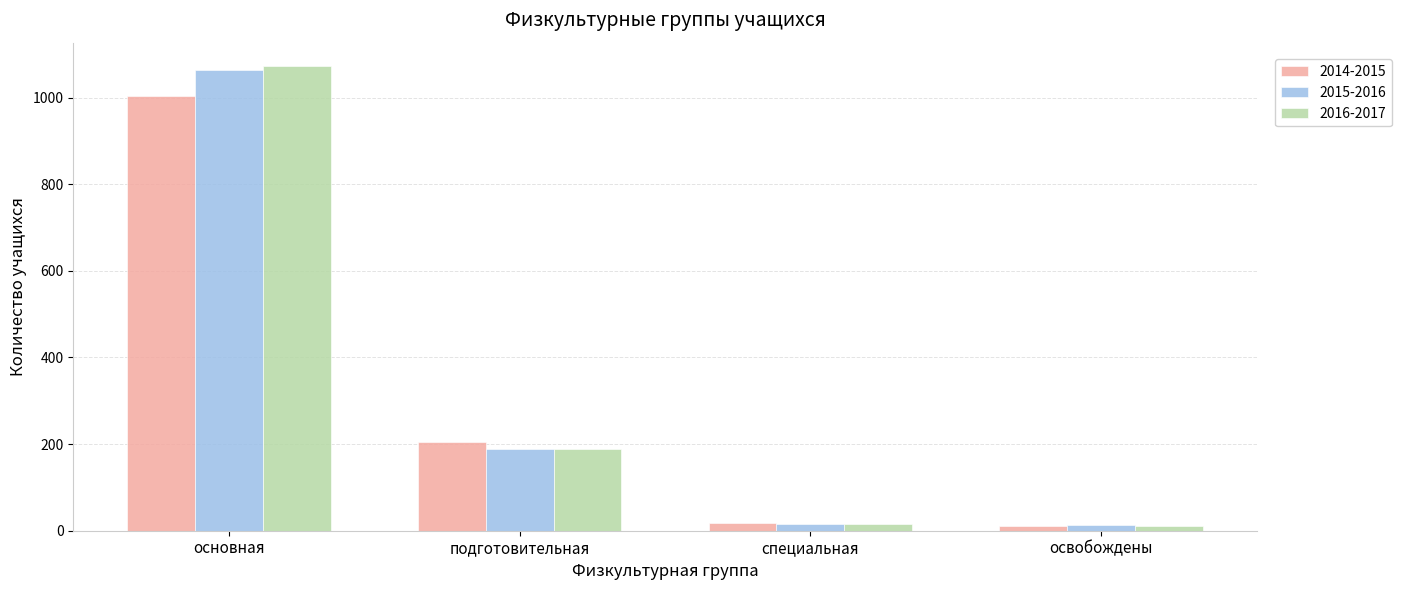

What is the spread (max minus min) of values at основная?

70